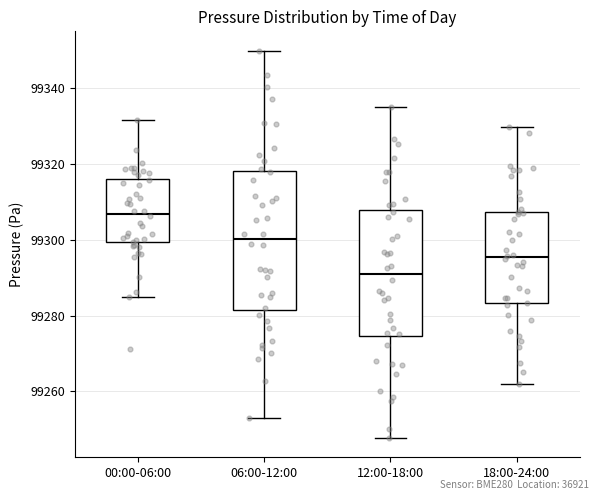

Reading left to right, transcribe this box plot: for each box, give where its median line is, the range the box spans, and where its two whiskers end, as read against the y-axis. The values are not printed on the chart, so give them approximately, as read against the axis.

00:00-06:00: median 99306, box 99300 to 99316, whiskers 99284 to 99332
06:00-12:00: median 99300, box 99282 to 99318, whiskers 99252 to 99350
12:00-18:00: median 99290, box 99274 to 99308, whiskers 99248 to 99336
18:00-24:00: median 99296, box 99284 to 99308, whiskers 99262 to 99330